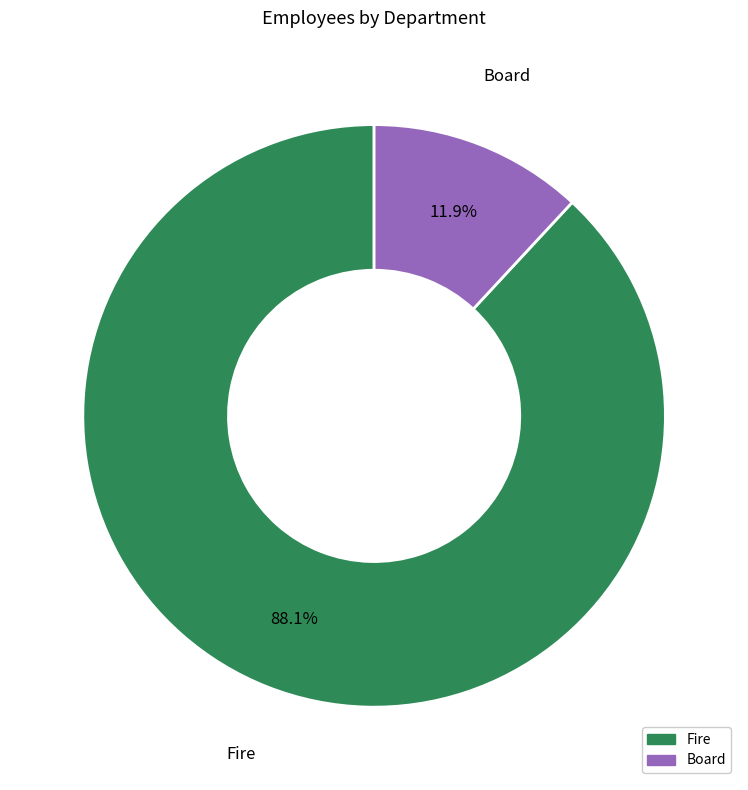

How many slices are in this pie chart?

2